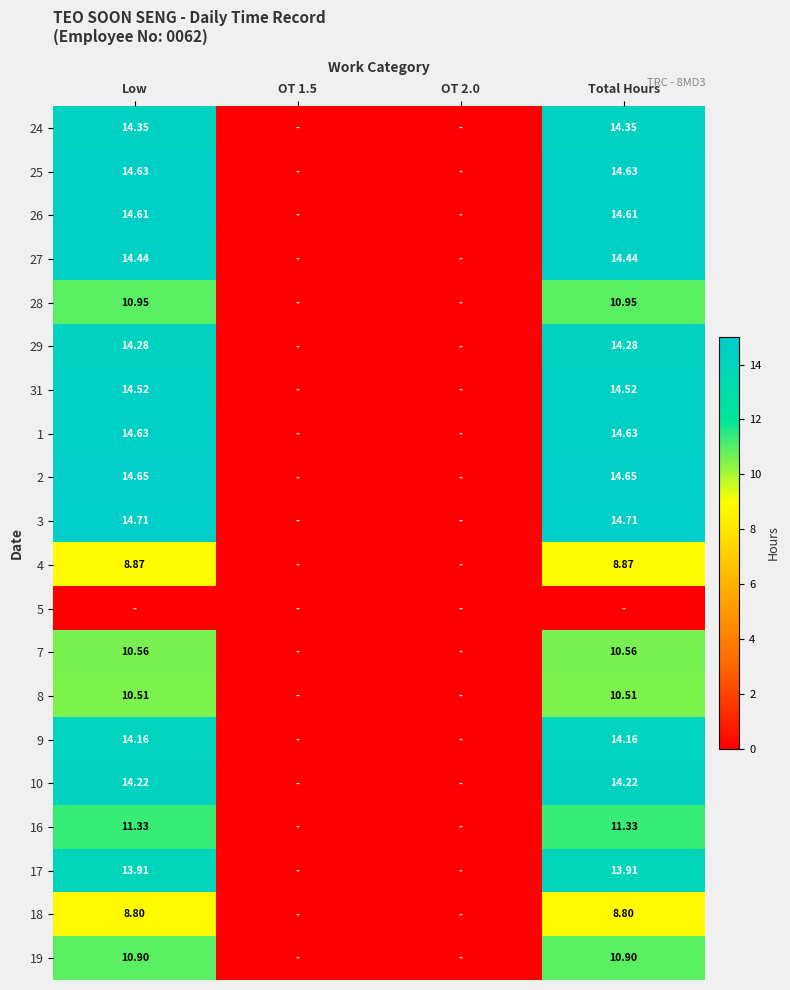

Is the value of 31 at OT 1.5 greater than the value of 7 at Total Hours?

No